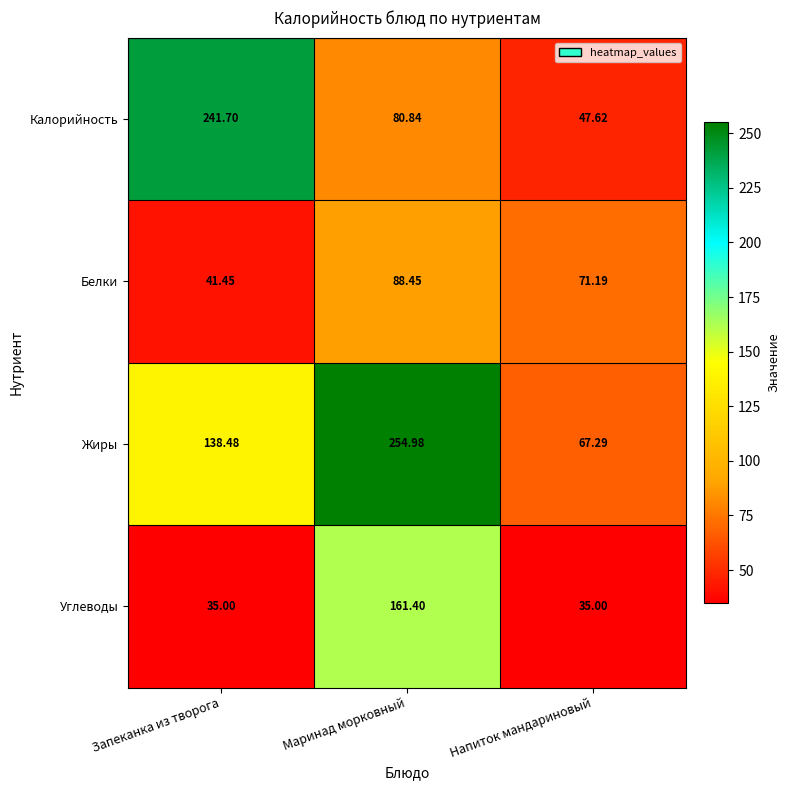

Which category has the highest value across all series?

Маринад морковный